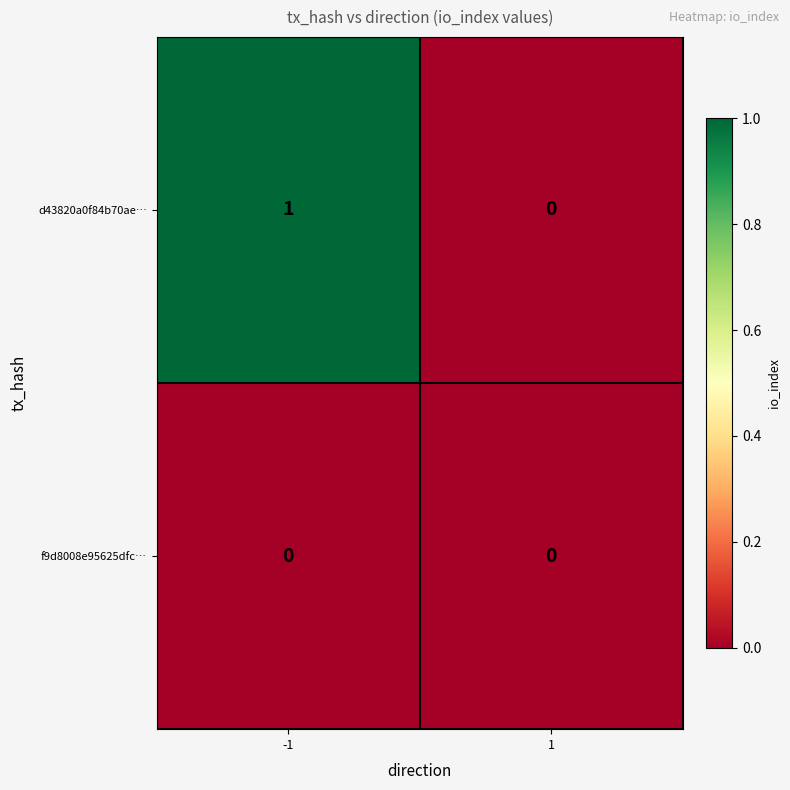

Which series has the widest spread of values?

d43820a0f84b70ae…